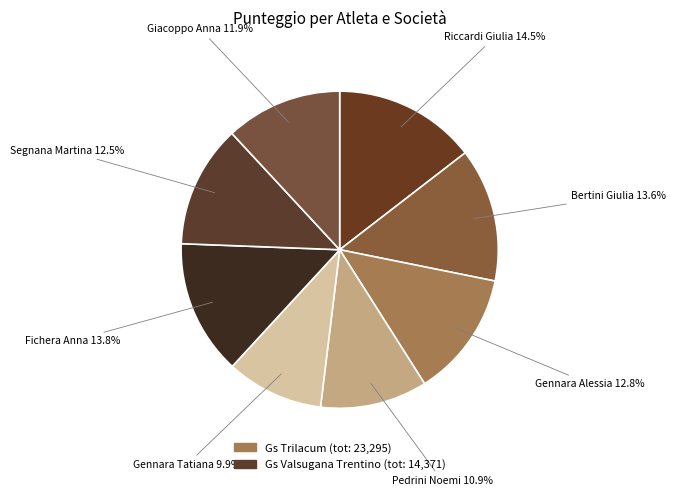

Rank the categories by value from lowest to highest.

Gennara Tatiana, Pedrini Noemi, Giacoppo Anna, Segnana Martina, Gennara Alessia, Bertini Giulia, Fichera Anna, Riccardi Giulia